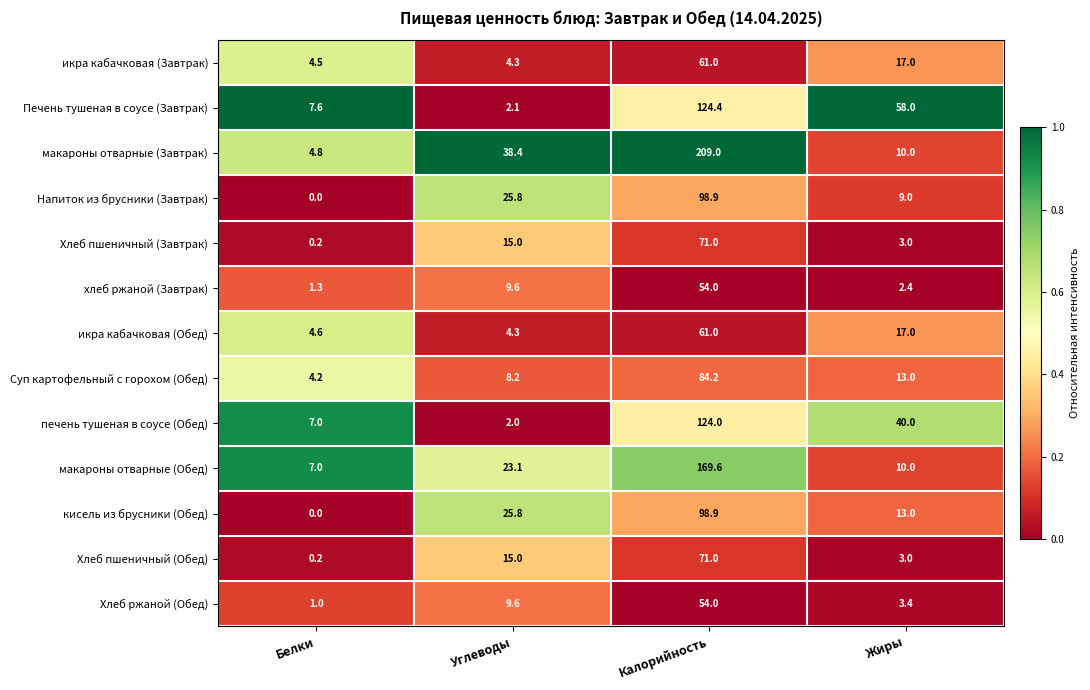

At how many categories does at least one series exceed 0?

4